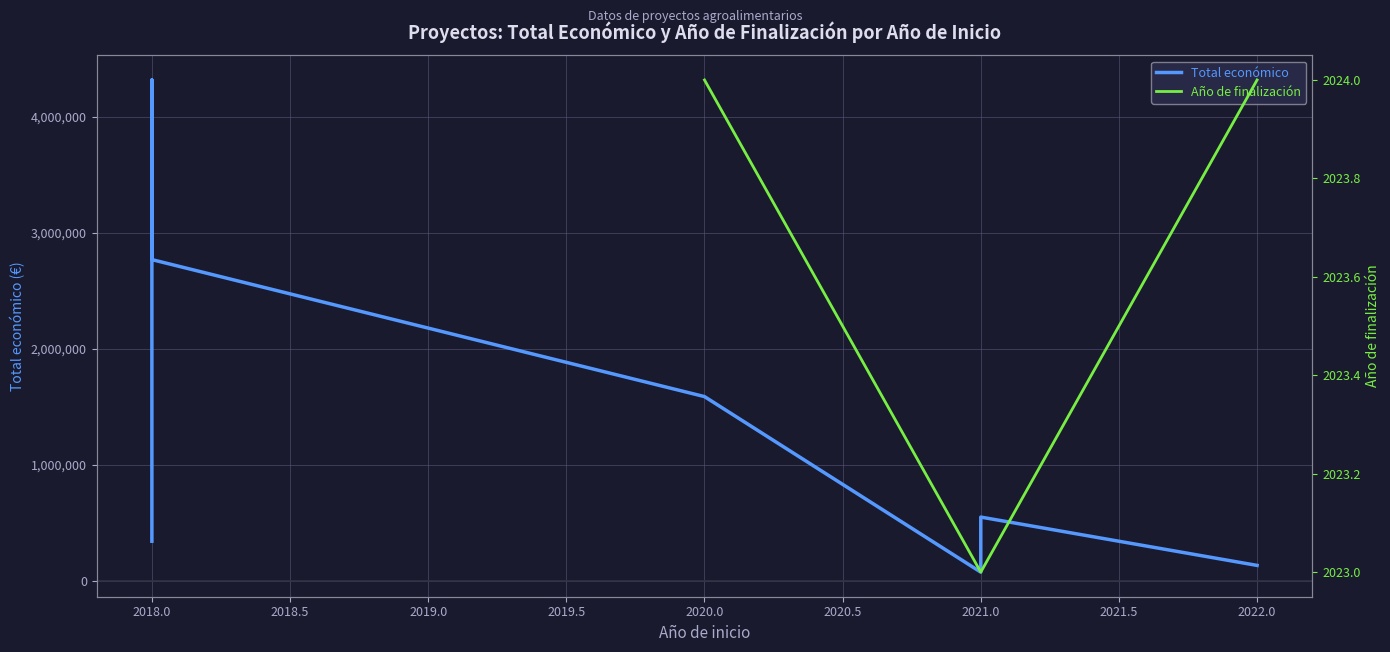

Count the Año de finalización values in the range 2023 to 2024.

4